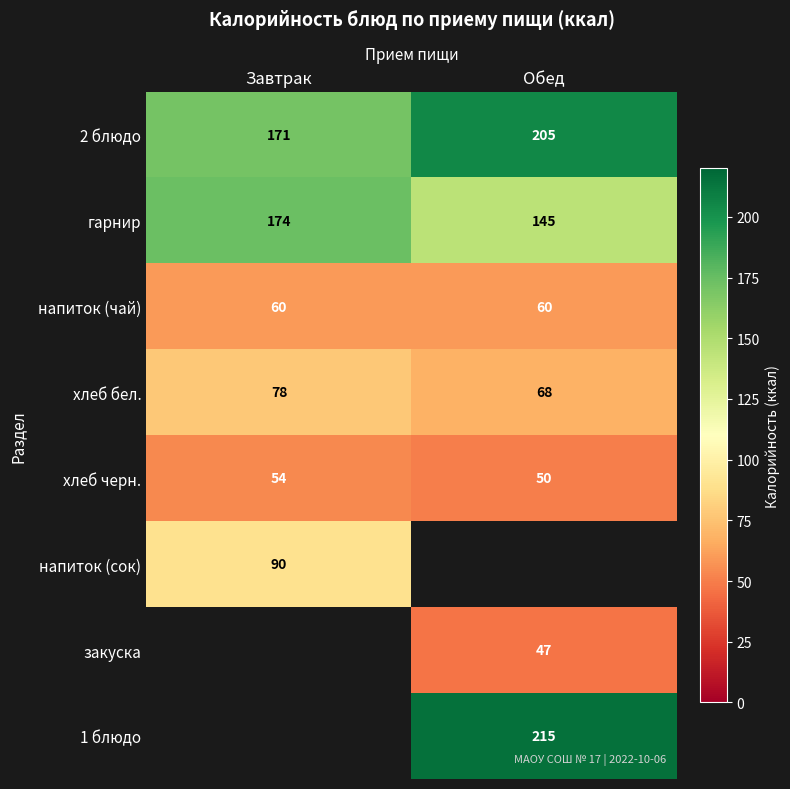

At which label is гарнир closest to 159?

Обед